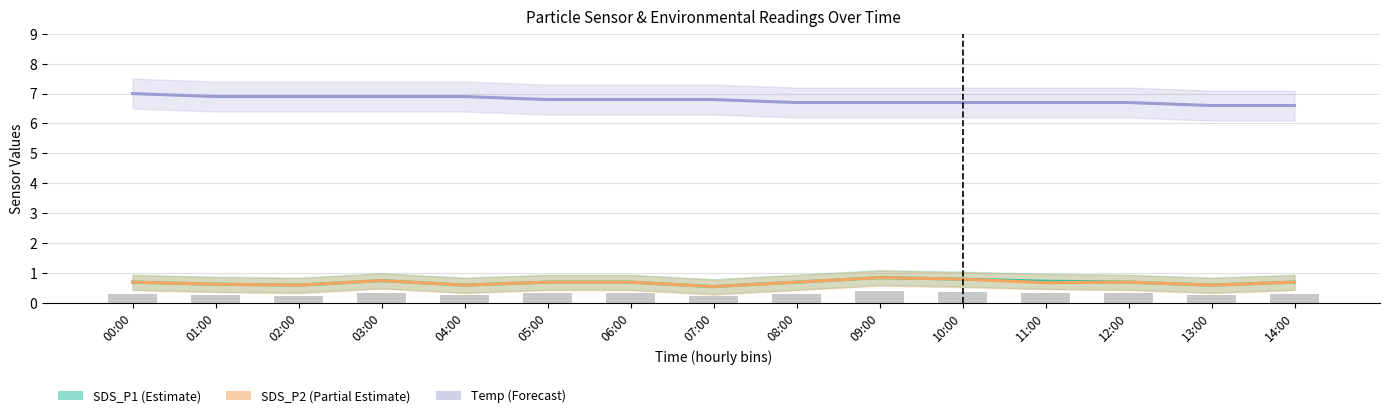

How many SDS_P2 (Partial Estimate) values are between 0 and 1?

15